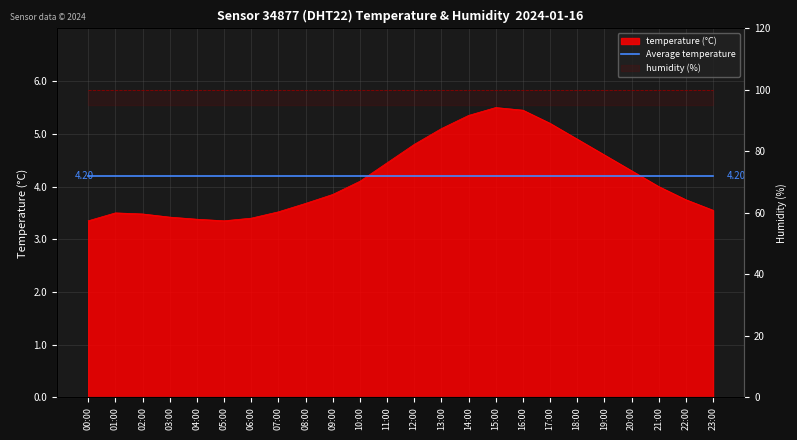

Rank the categories by value from lowest to highest.

00:00, 05:00, 04:00, 06:00, 03:00, 02:00, 01:00, 07:00, 23:00, 08:00, 22:00, 09:00, 21:00, 10:00, 20:00, 11:00, 19:00, 12:00, 18:00, 13:00, 17:00, 14:00, 16:00, 15:00